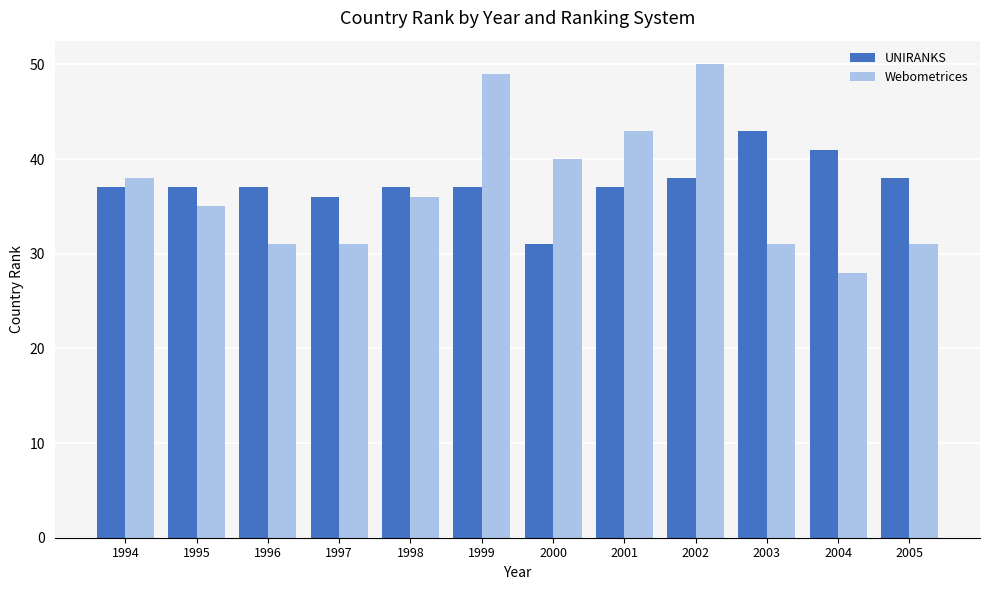

What is the approximate value of UNIRANKS at 2004, to the nearest 10?

40